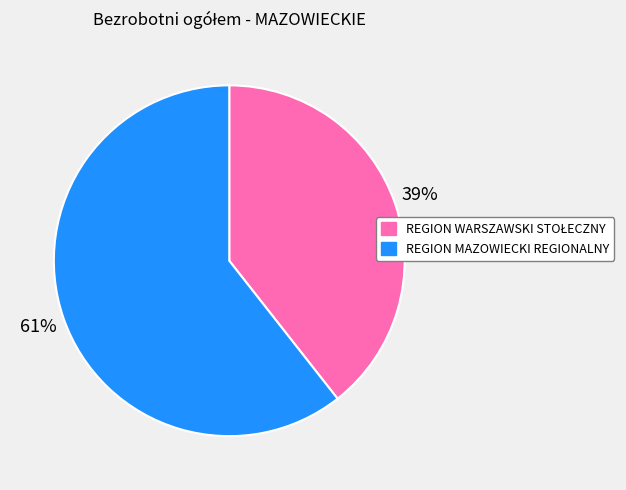

How many slices are in this pie chart?

2